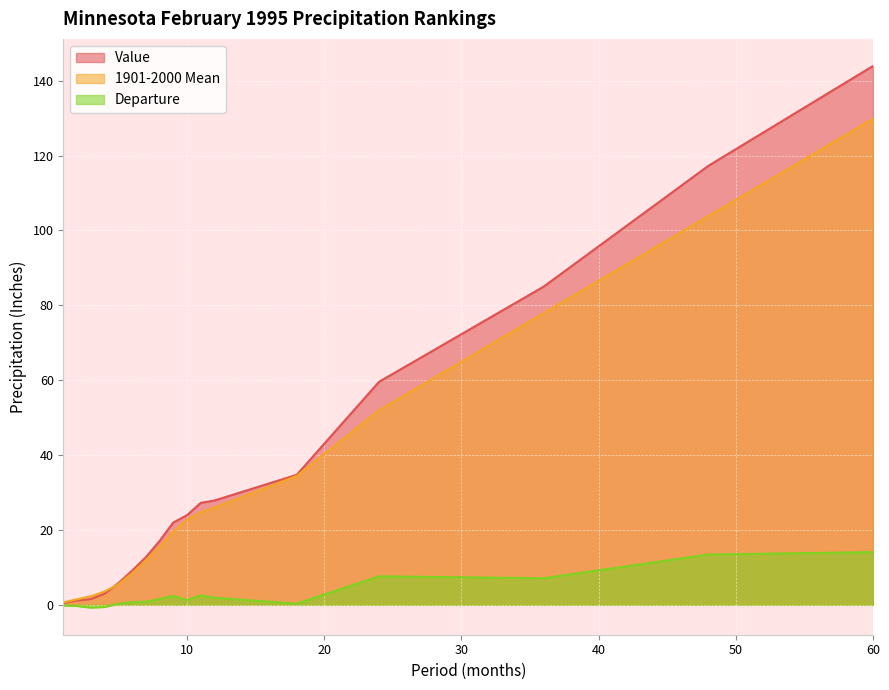

How many intersections are there between 1901-2000 Mean and Value?

1